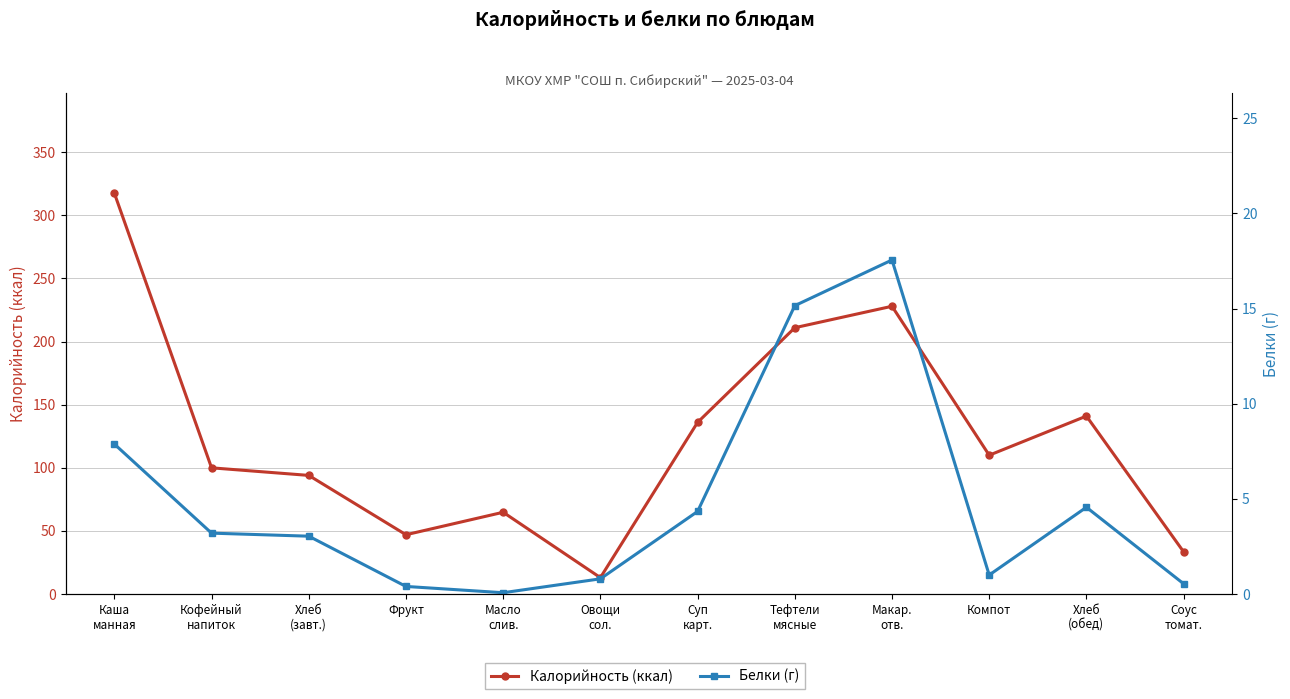

True or false: Белки has more than 2 interior local peaks.

False